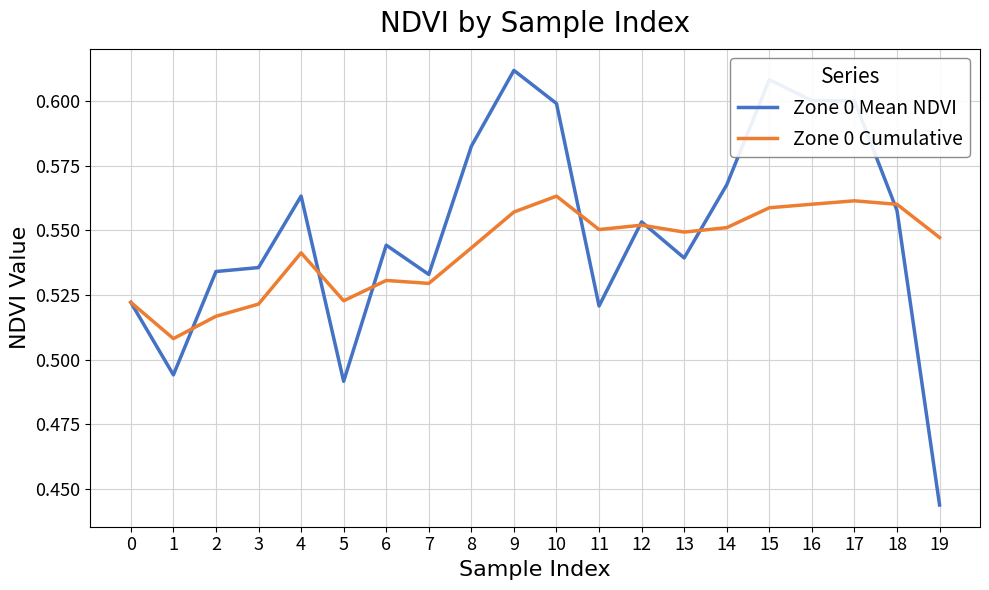

Does the chart display data point markers on the line(s)?

No